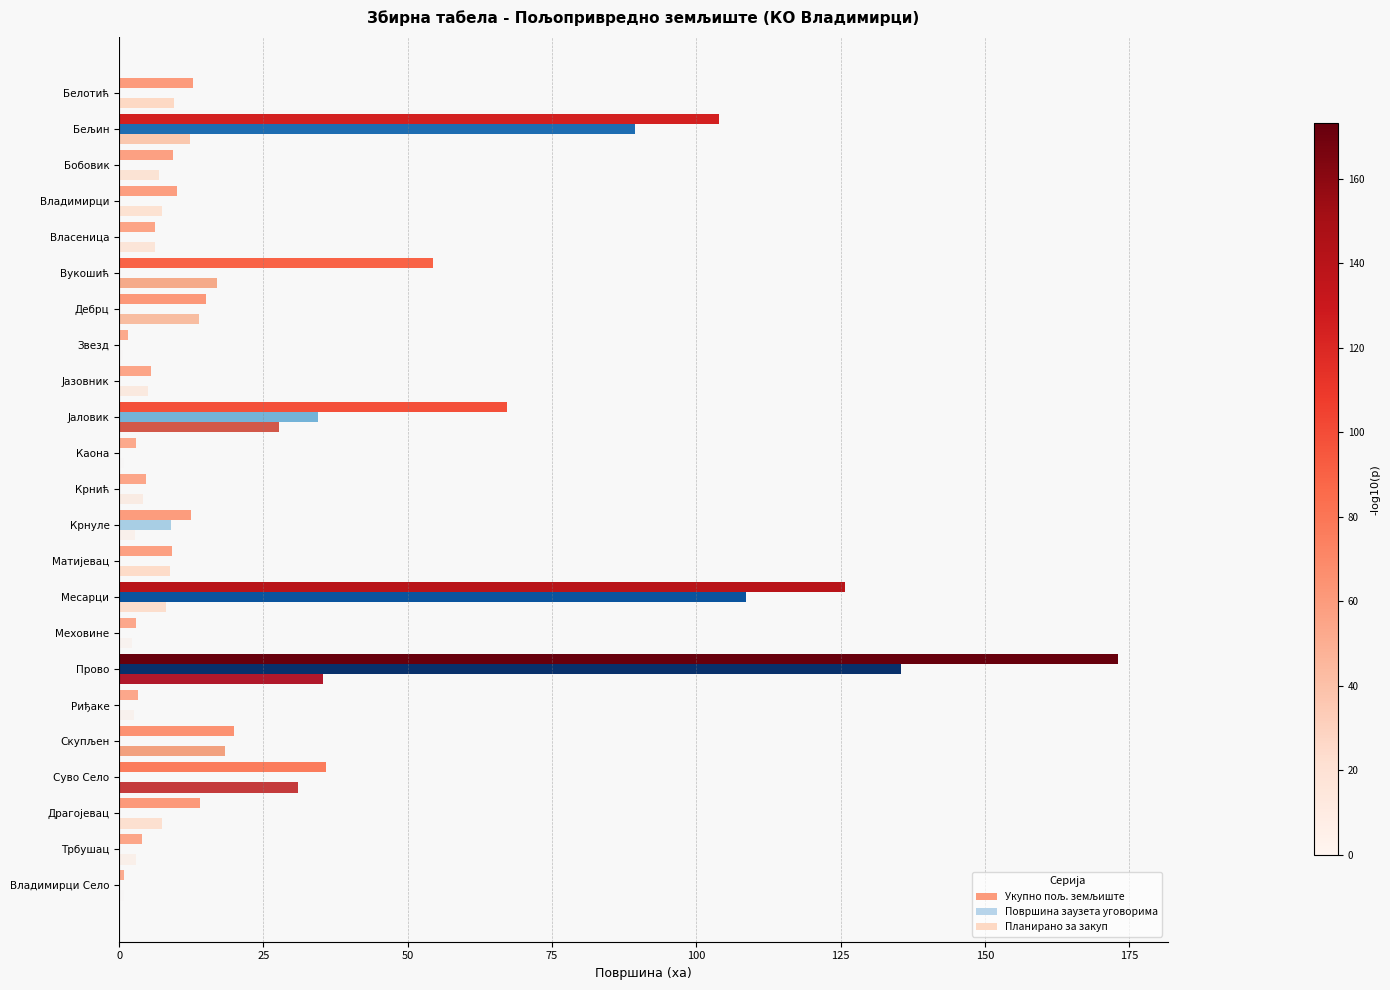

True or false: Површина заузета уговорима has a value of 0.0 at Владимирци Село.

True